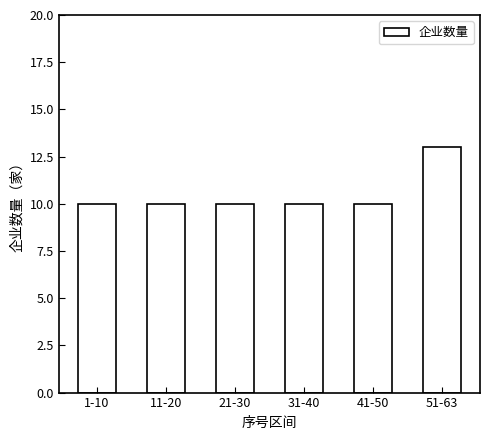

Reading left to right, what are all the values shown in this chart?

1-10=10	11-20=10	21-30=10	31-40=10	41-50=10	51-63=13